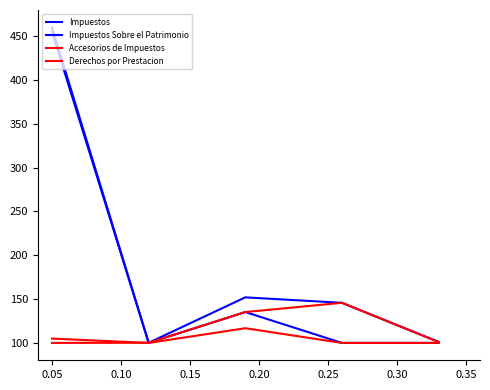

True or false: Accesorios de Impuestos and Impuestos Sobre el Patrimonio intersect in this chart.

False